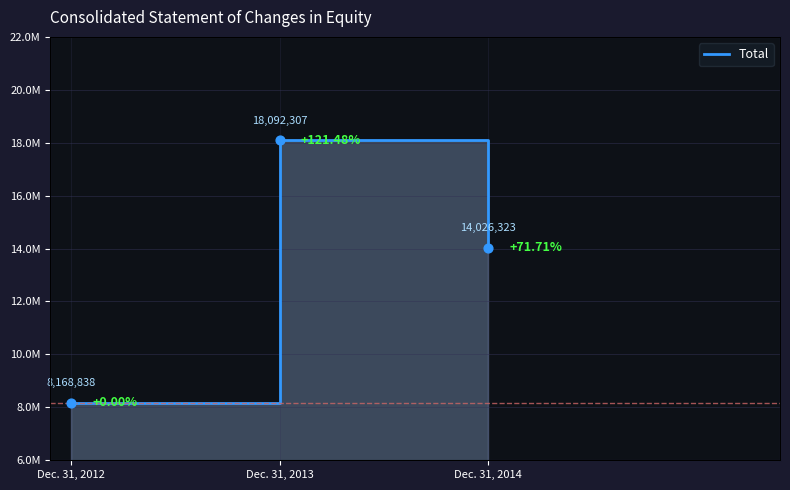

Which has a higher value, Dec. 31, 2013 or Dec. 31, 2012?

Dec. 31, 2013